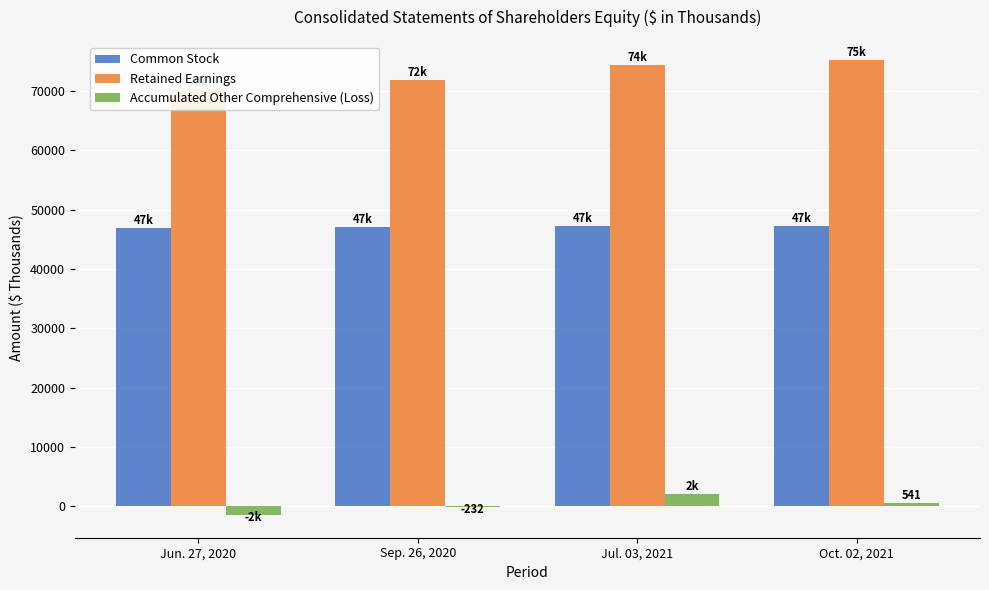

Rank the series by their maximum value, from lowest to highest.

Accumulated Other Comprehensive (Loss), Common Stock, Retained Earnings